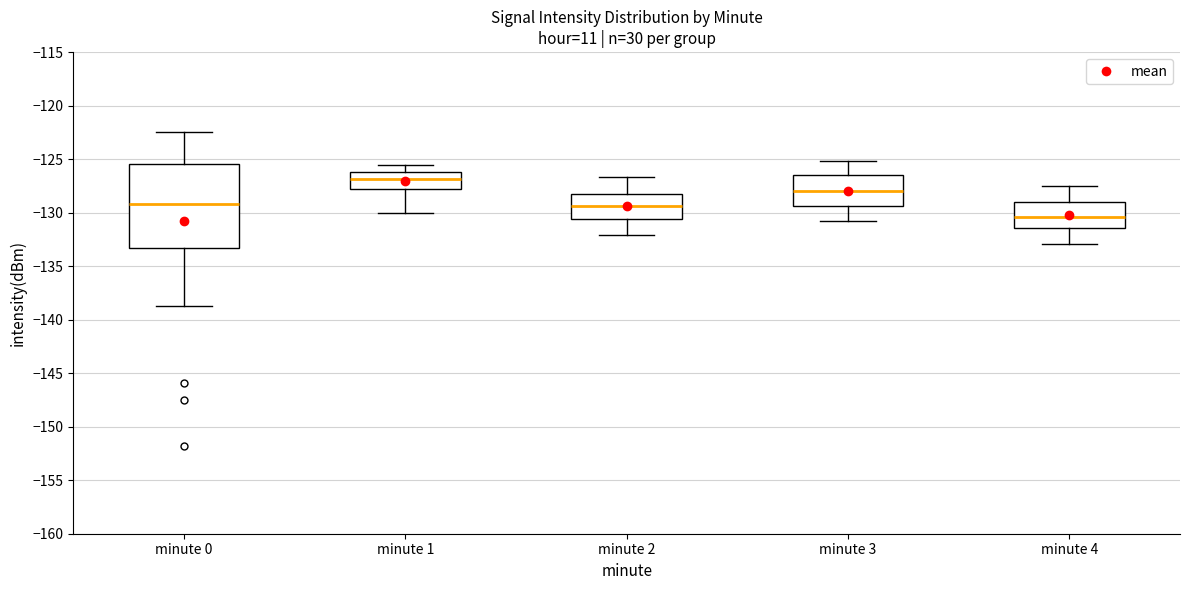

Reading left to right, read every box against the y-axis: the position of its median line, the range the box covers, and the ends of its whiskers. The values are not printed on the chart, so give them approximately, as read against the axis.

minute 0: median -129.0, box -133.5 to -125.5, whiskers -138.5 to -122.5
minute 1: median -127.0, box -127.5 to -126.0, whiskers -130.0 to -125.5
minute 2: median -129.5, box -130.5 to -128.5, whiskers -132.0 to -126.5
minute 3: median -128.0, box -129.5 to -126.5, whiskers -131.0 to -125.0
minute 4: median -130.5, box -131.5 to -129.0, whiskers -133.0 to -127.5